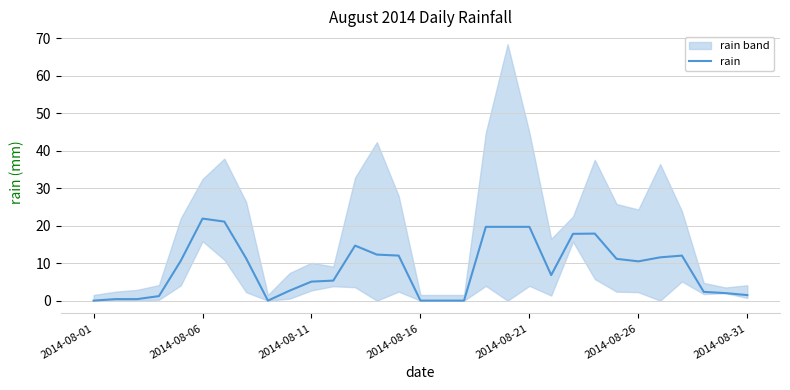

Does the chart have visible grid lines?

Yes